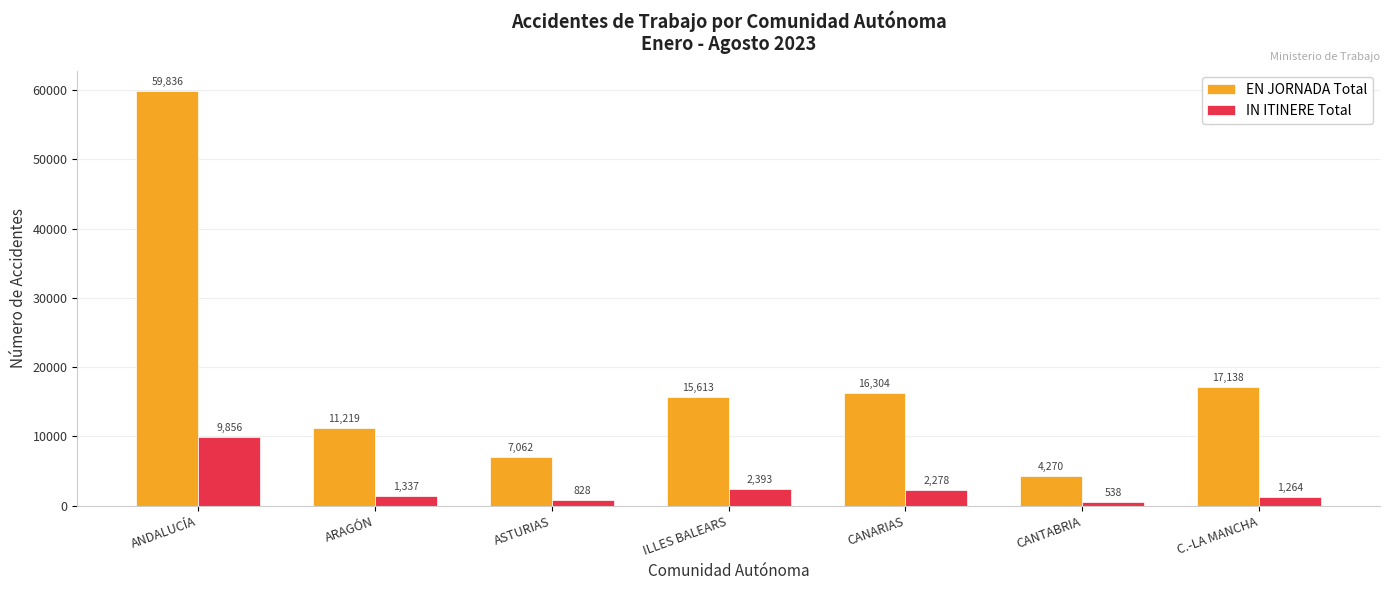

Which category has the highest value in the IN ITINERE Total series?

ANDALUCÍA